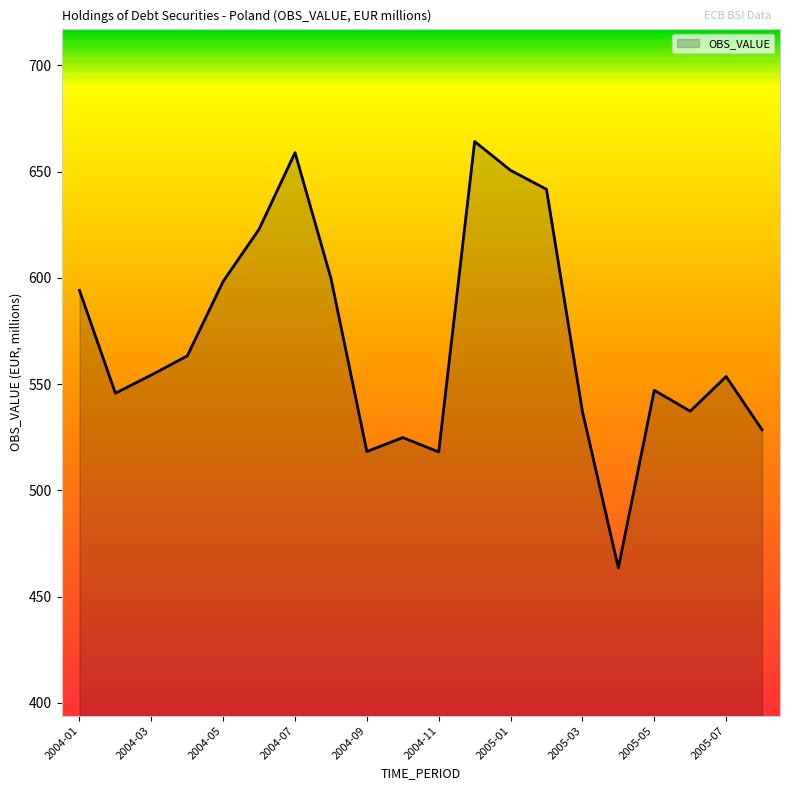

What is the greatest value displayed?

664.2